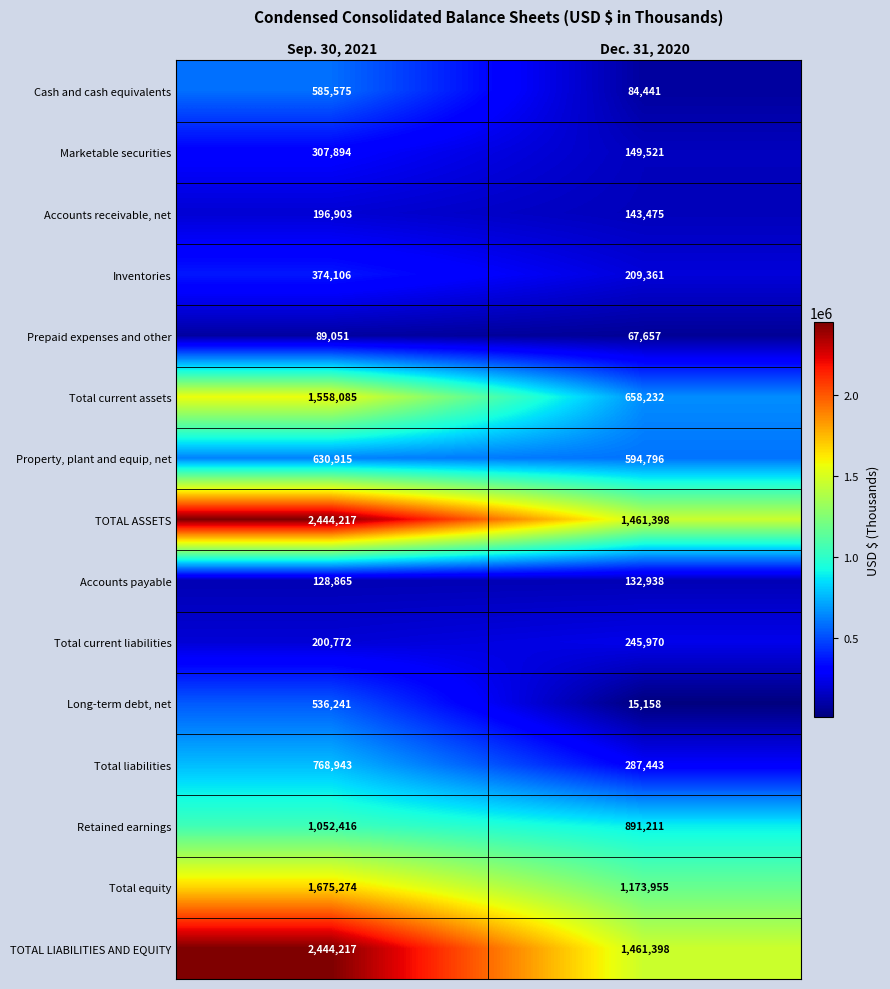

At which label is Accounts payable closest to 130901?

Sep. 30, 2021